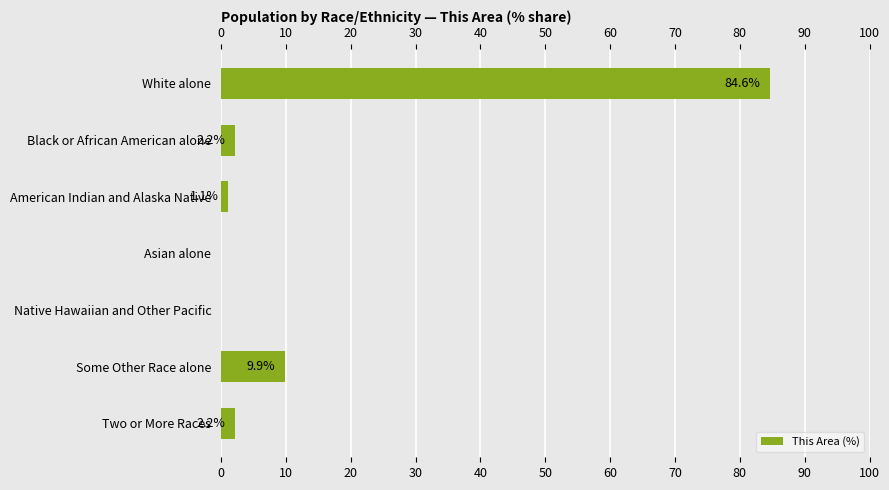

What is the sum of the values at Black or African American alone and Asian alone?

2.2